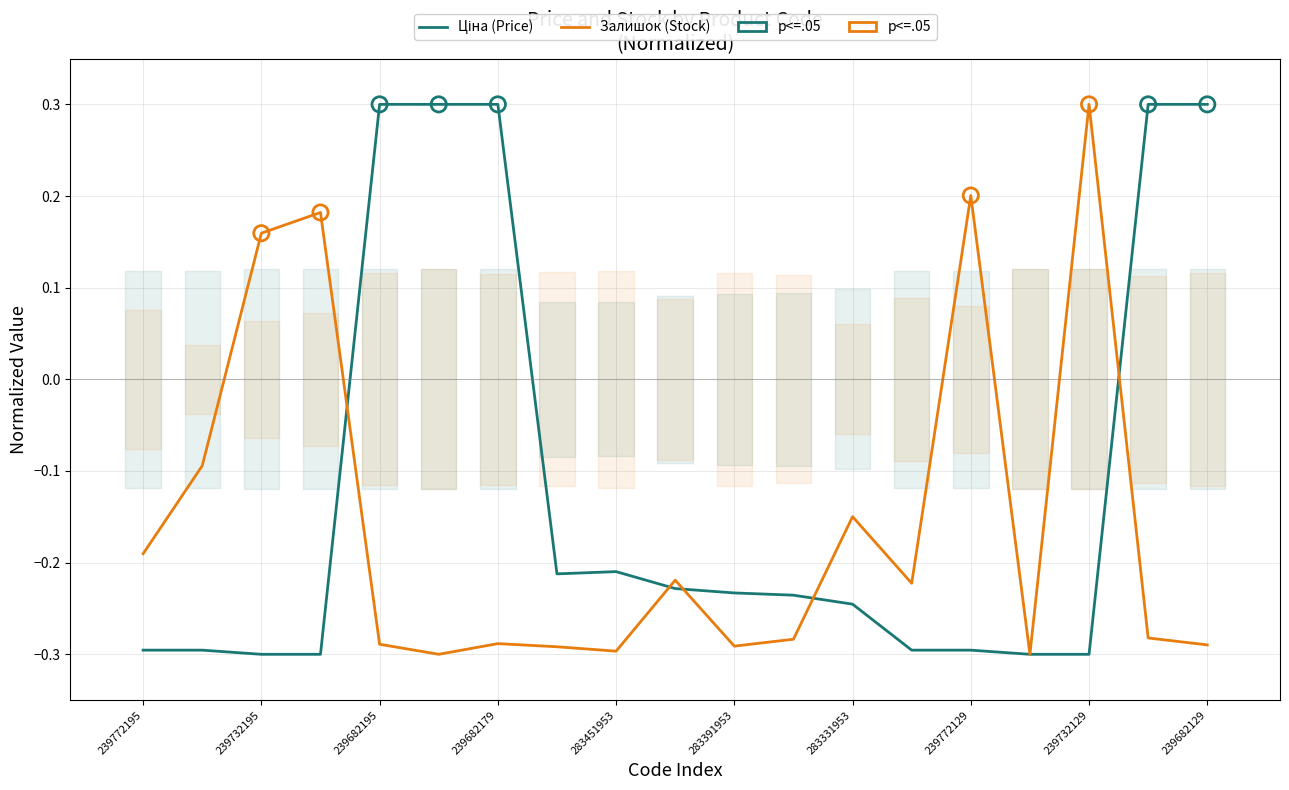

Which series has the widest spread of Y values?

Ціна (Price)